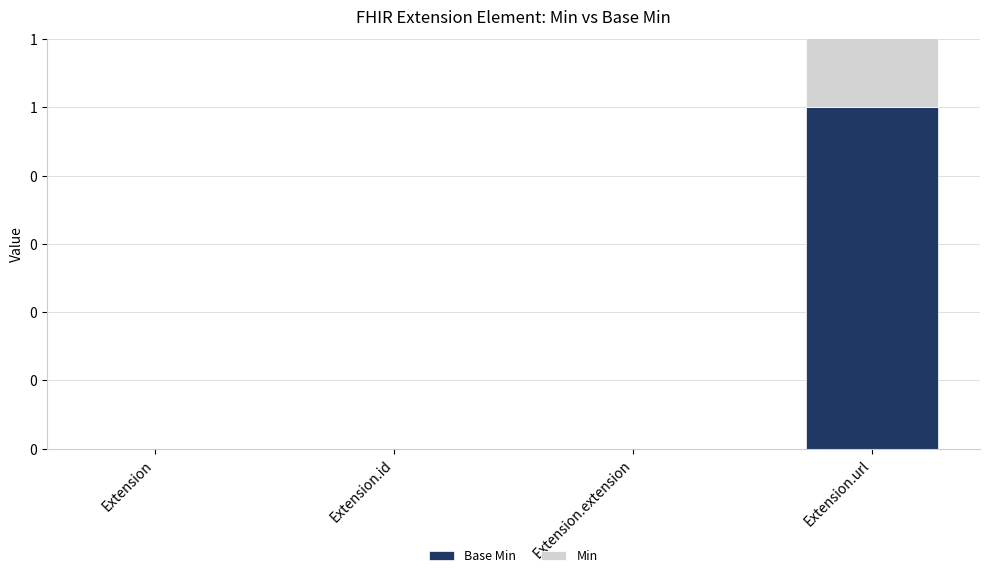

True or false: Min has a value of 0 at Extension.

True